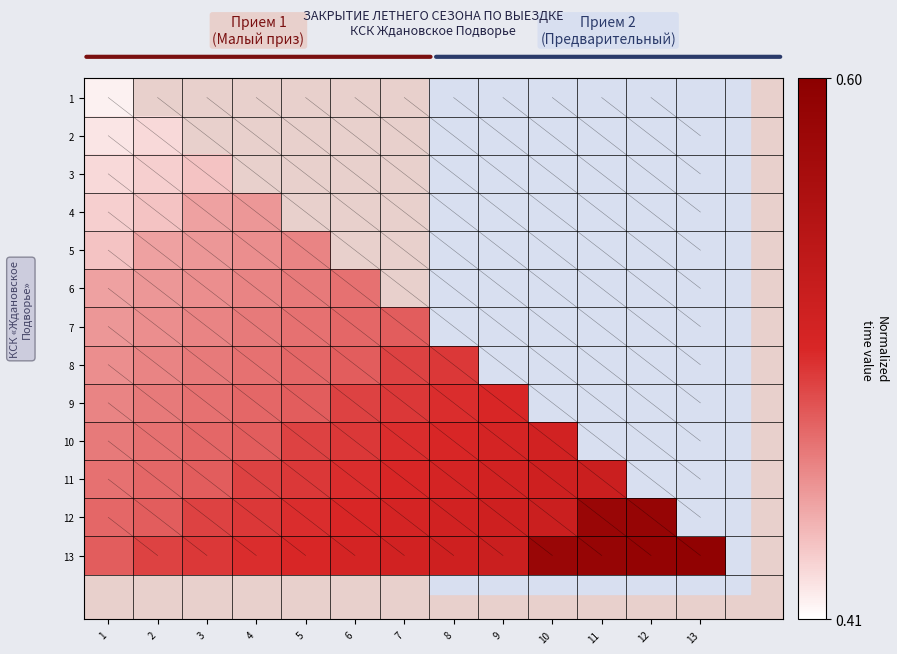

List the series in order of their peak value, highest first.

13, 12, 11, 10, 9, 8, 7, 6, 5, 4, 3, 2, 1